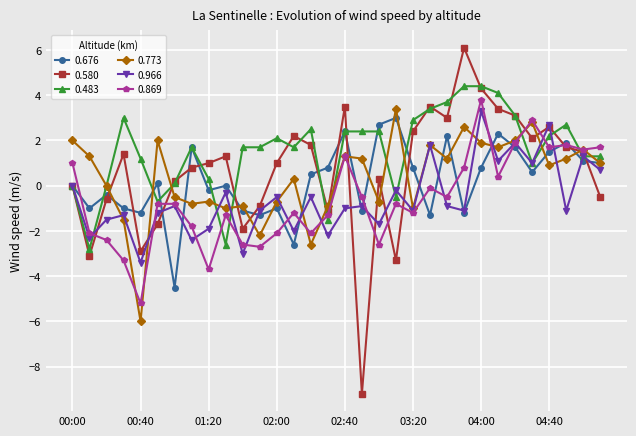

Which series has the largest total across all categories?

0.483